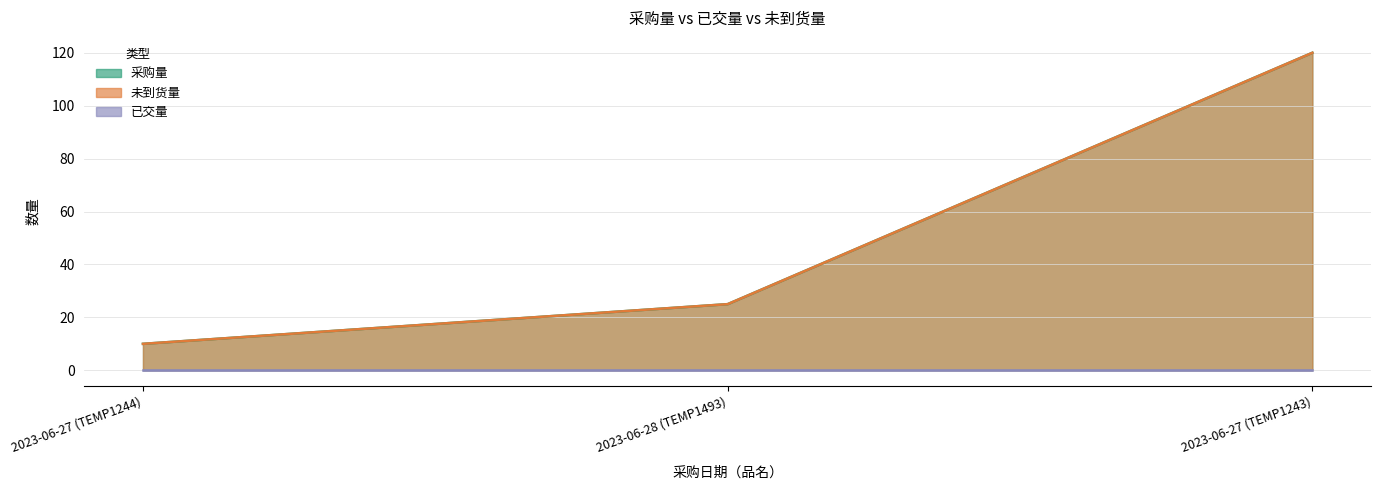

What is the average value of the 未到货量 series?

52